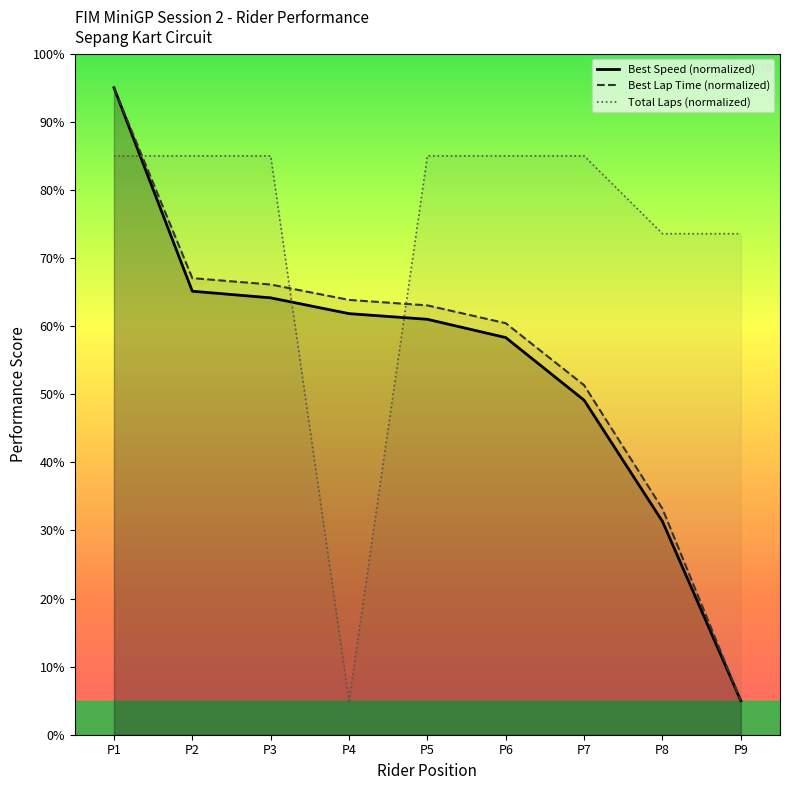

What is the value of the Best Speed point at the 6th from the left?

58.3